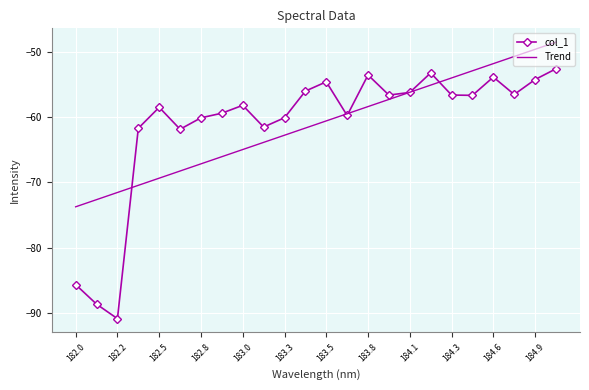

What is the lowest value of the col_1 series?

-90.9